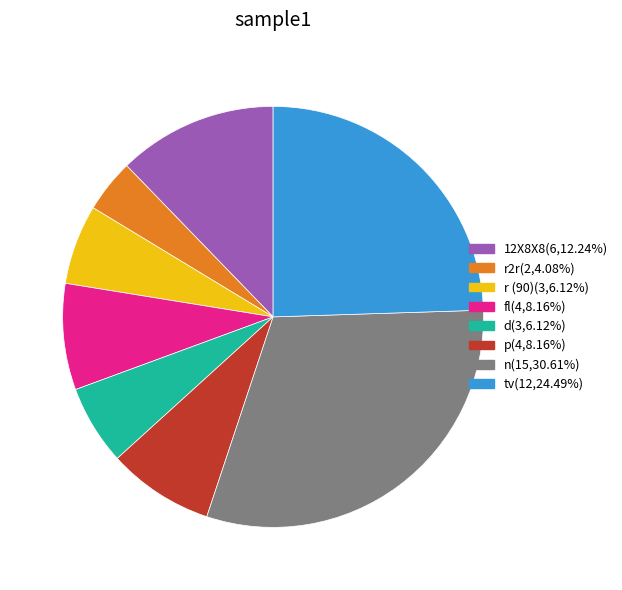

Count the number of slices in the pie.

8